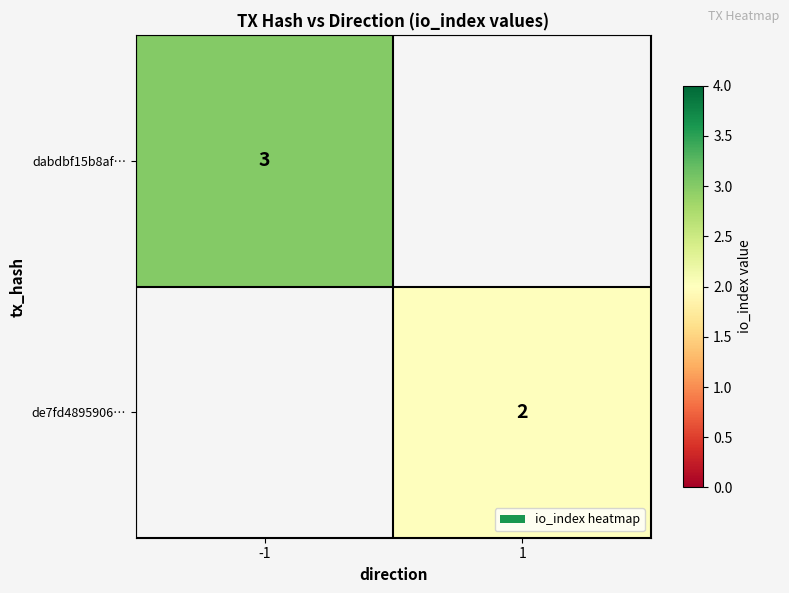

Is it true that dabdbf15b8af… equals 5 at -1?

False